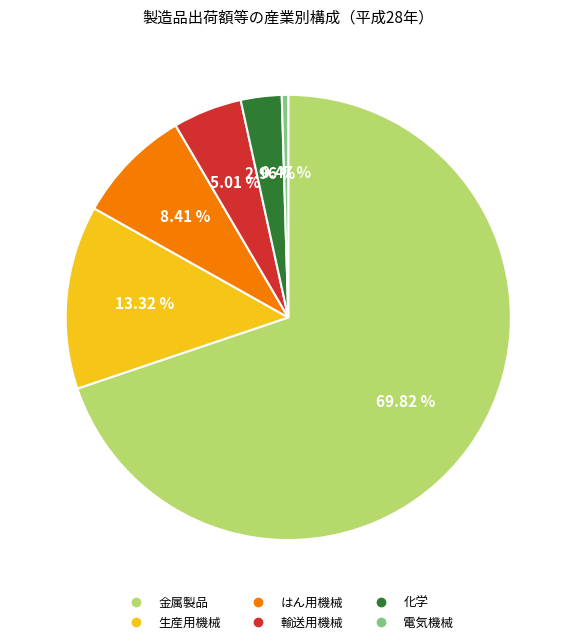

Approximately how many times larger is the value at 化学 compared to 輸送用機械?

0.6